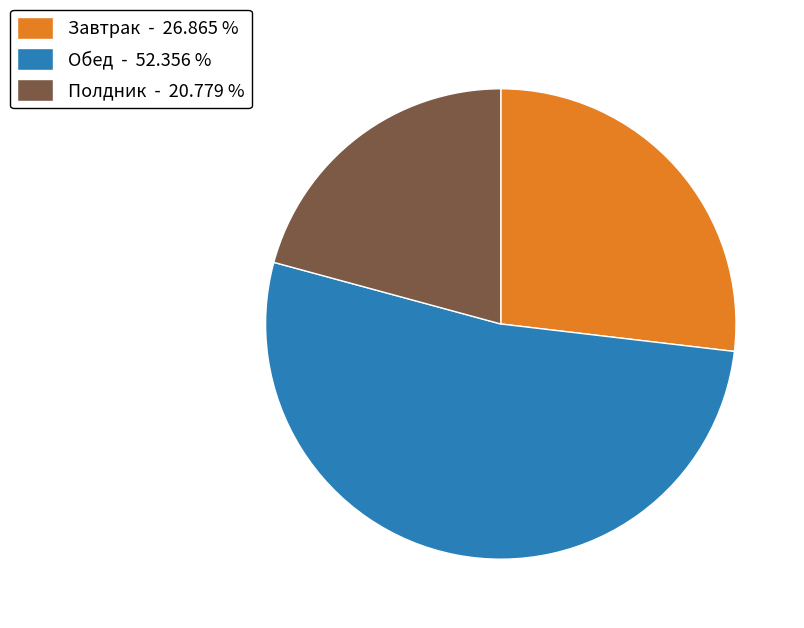

Count the number of slices in the pie.

3